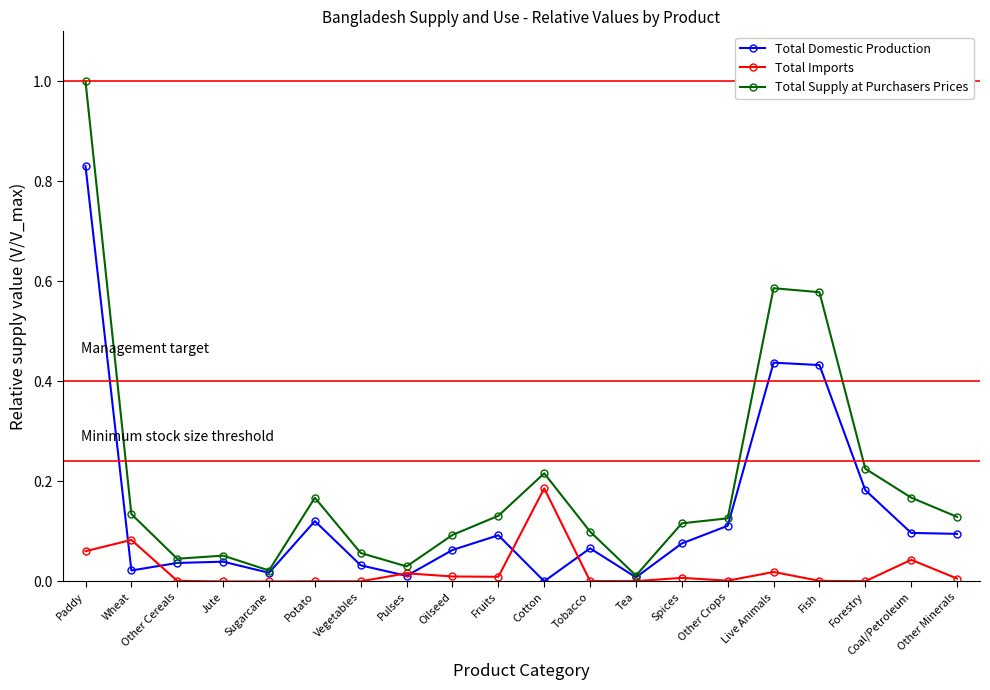

The value of Total Imports at Spices is 0.0. True or false?

True